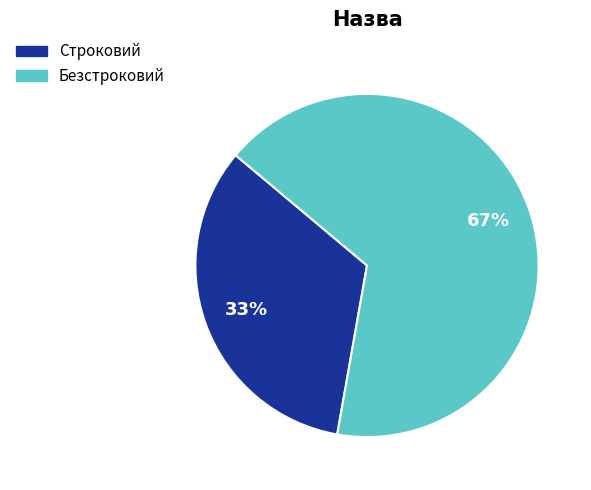

To the nearest percent, what portion does Строковий represent?

33%